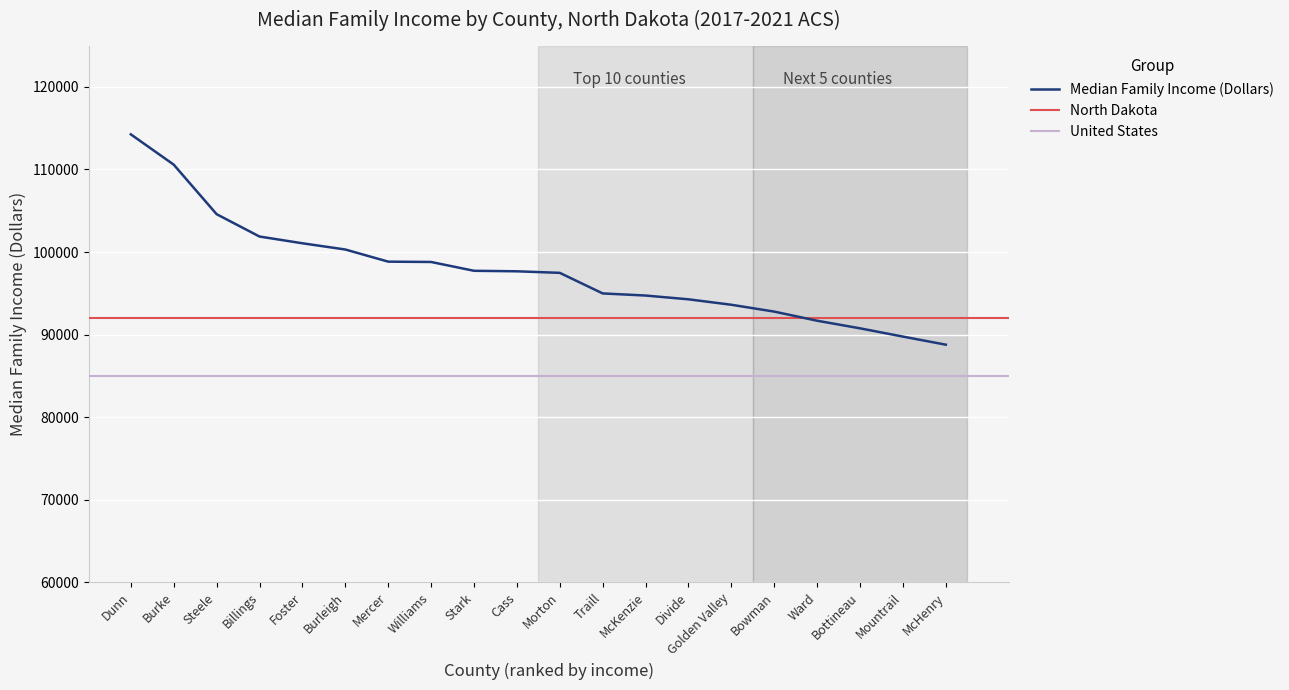

Between Williams and Traill, which is larger?

Williams